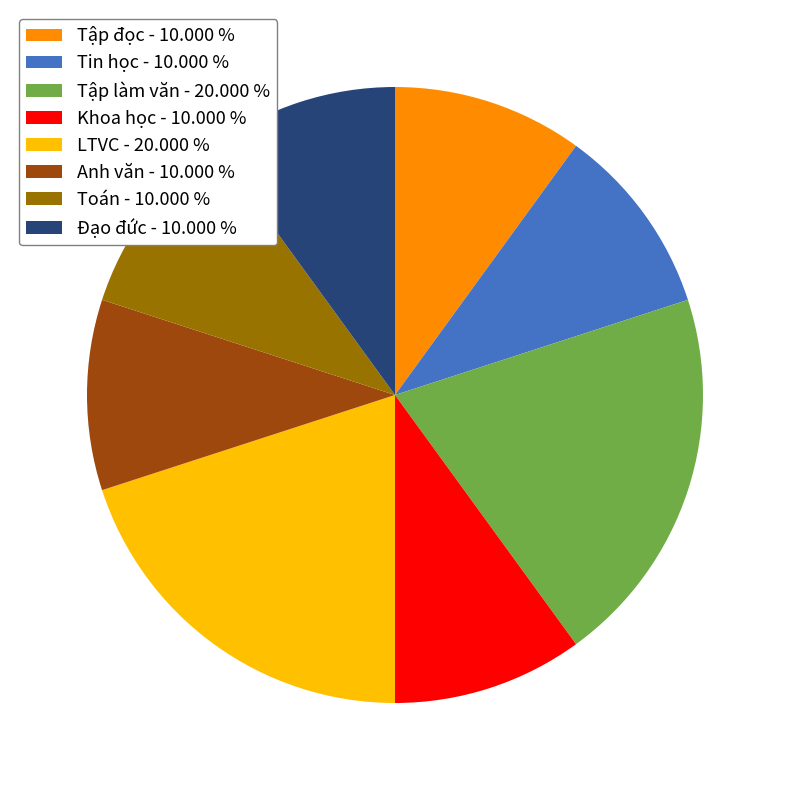

Is it true that Tin học is 1% of the pie?

False